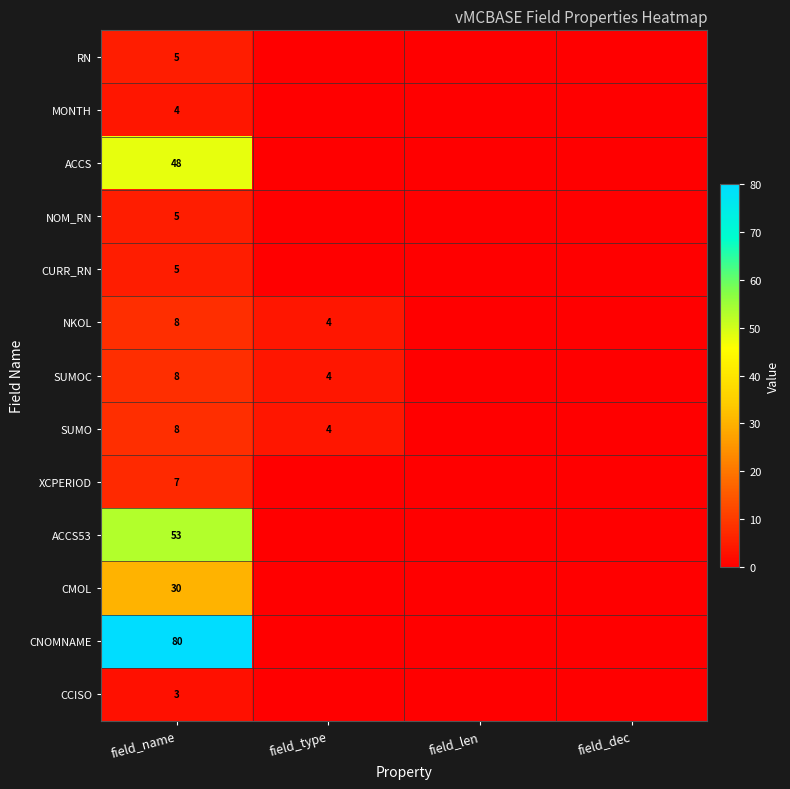

Which category has the lowest value across all series?

field_type